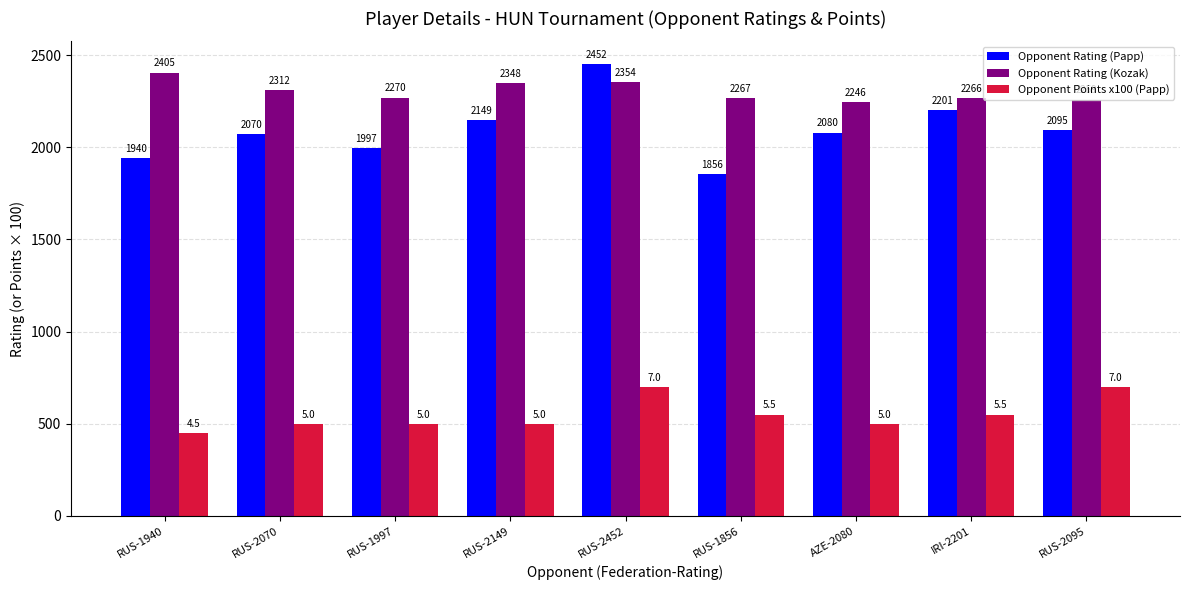

Does the chart contain stacked bars?

No